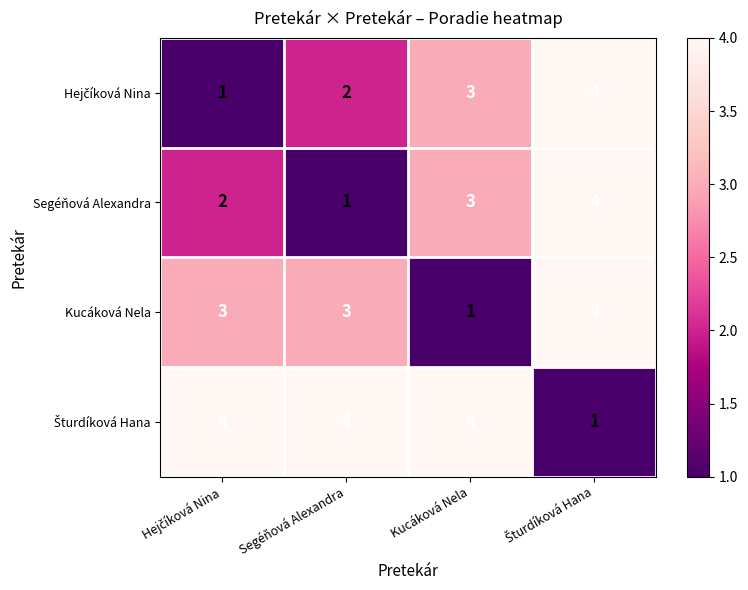

What is the average value of the Kucáková Nela series?

3